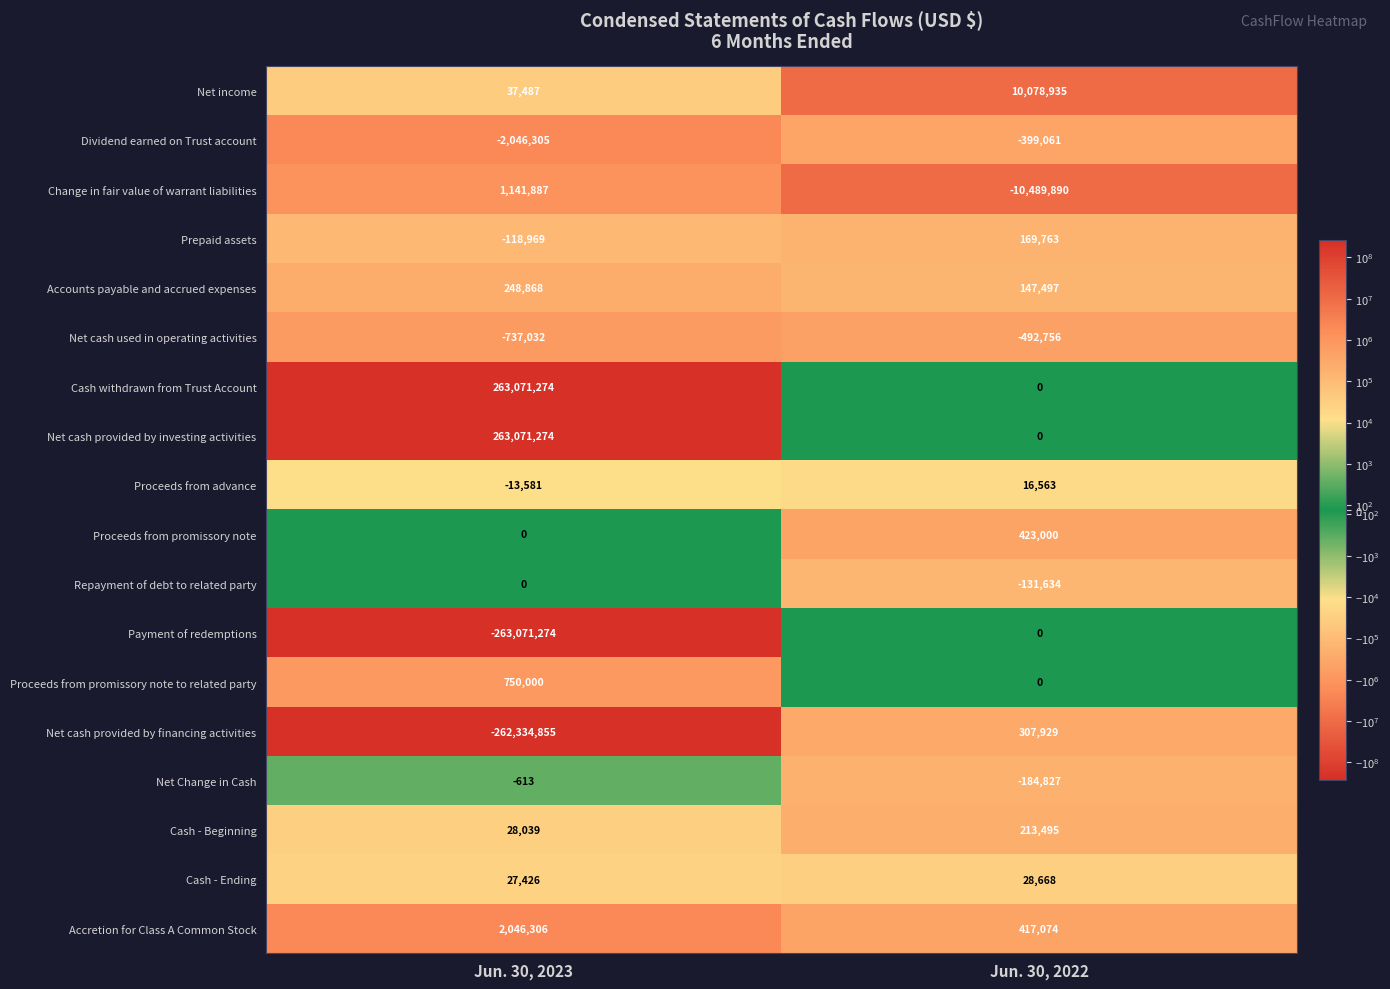

List the labels in order of Net cash provided by investing activities value, largest first.

Jun. 30, 2023, Jun. 30, 2022